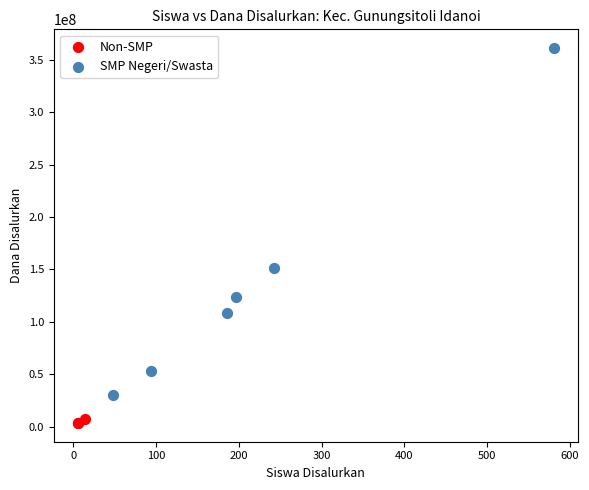

Which series reaches the minimum Y coordinate?

Non-SMP